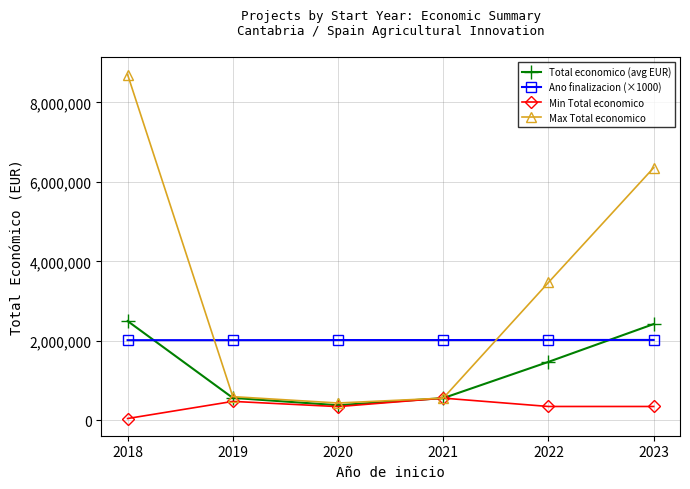

True or false: Min Total economico and Ano finalizacion (×1000) cross at least once.

False